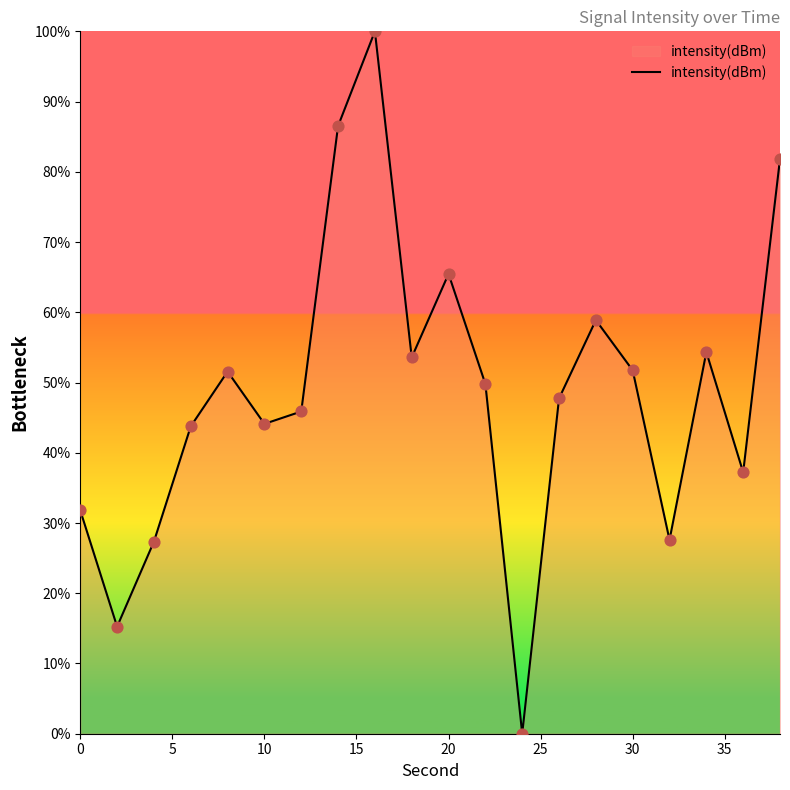

What is the maximum value shown in the chart?

100.0